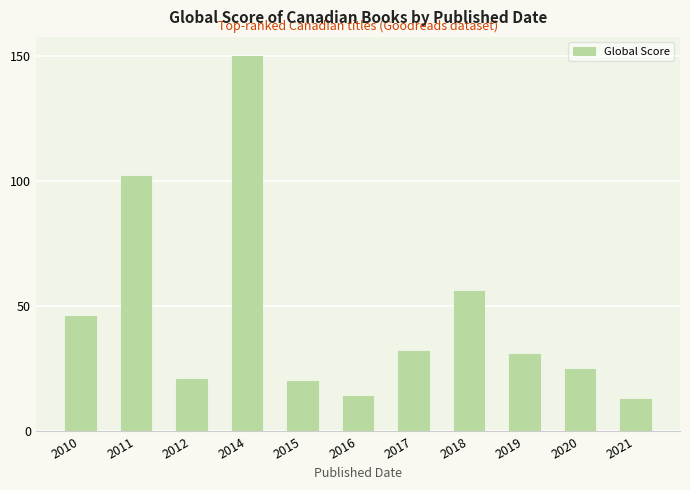

At which label is the value closest to 81?

2011